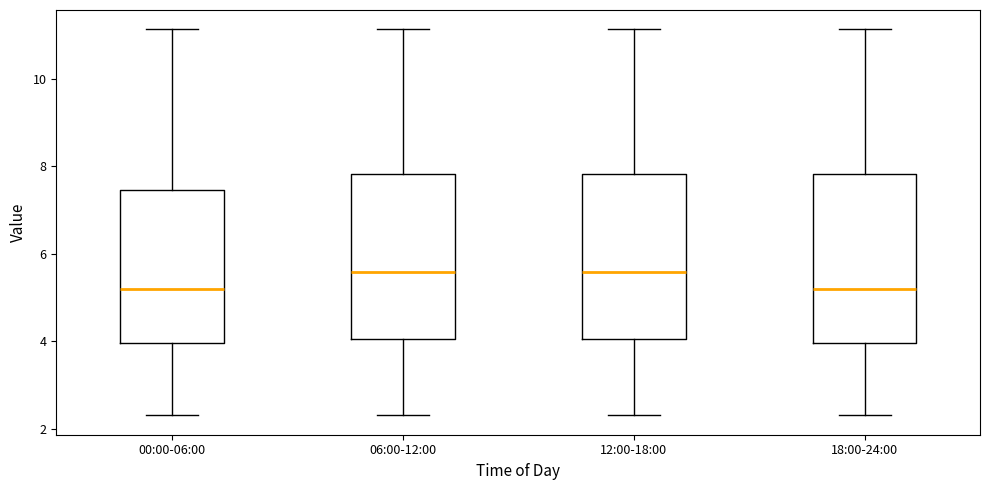

Where does the median line of the box for 06:00-12:00 sit on the y-axis? The values are not printed on the chart, so give them approximately, as read against the axis.

5.6